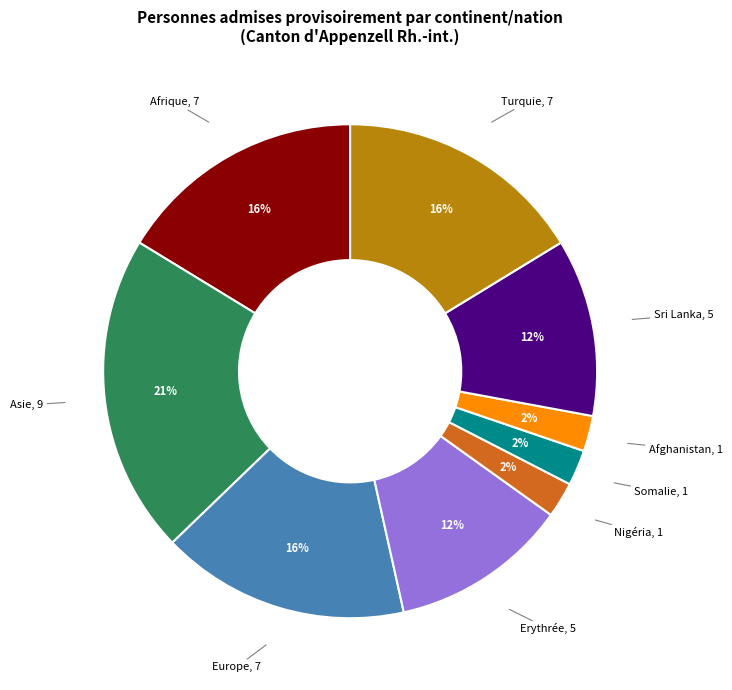

Combined, do Afrique and Afghanistan account for over 50%?

No